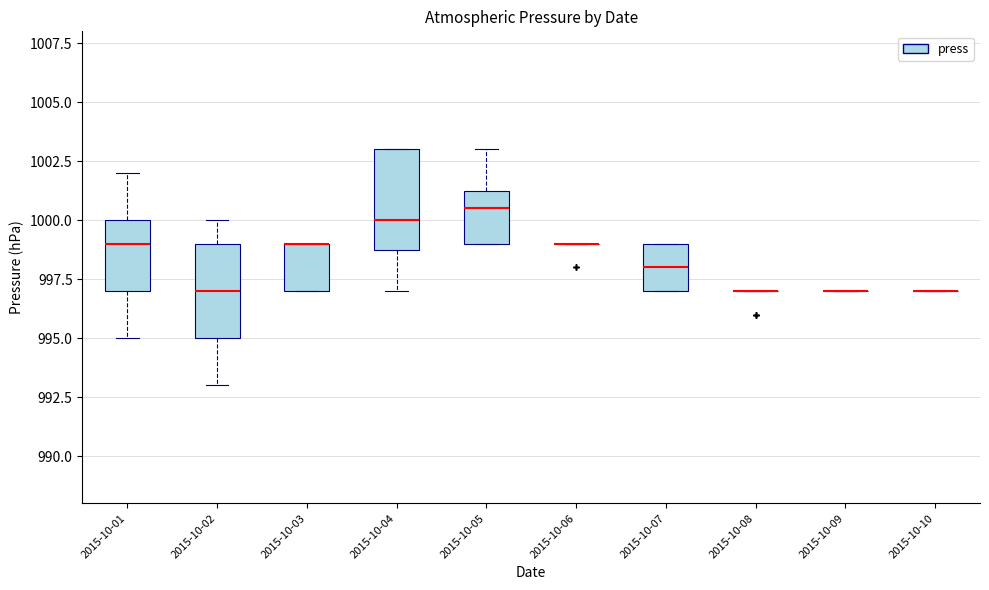

Reading left to right, transcribe this box plot: for each box, give where its median line is, the range the box spans, and where its two whiskers end, as read against the y-axis. The values are not printed on the chart, so give them approximately, as read against the axis.

2015-10-01: median 999.0, box 997.0 to 1000.0, whiskers 995.0 to 1002.0
2015-10-02: median 997.0, box 995.0 to 999.0, whiskers 993.0 to 1000.0
2015-10-03: median 999.0 (drawn on the box's upper edge), box 997.0 to 999.0, whiskers 997.0 to 999.0
2015-10-04: median 1000.0, box 999.0 to 1003.0, whiskers 997.0 to 1003.0
2015-10-05: median 1000.5, box 999.0 to 1001.5, whiskers 999.0 to 1003.0
2015-10-06: box collapsed to a line at 999.0, whiskers 999.0 to 999.0
2015-10-07: median 998.0, box 997.0 to 999.0, whiskers 997.0 to 999.0
2015-10-08: box collapsed to a line at 997.0, whiskers 997.0 to 997.0
2015-10-09: box collapsed to a line at 997.0, whiskers 997.0 to 997.0
2015-10-10: box collapsed to a line at 997.0, whiskers 997.0 to 997.0